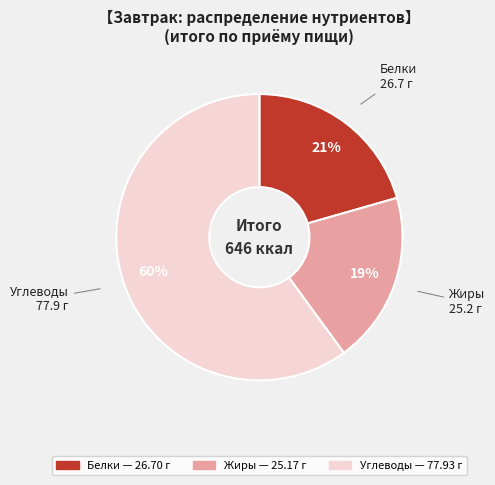

True or false: Углеводы accounts for 69% of the total.

False